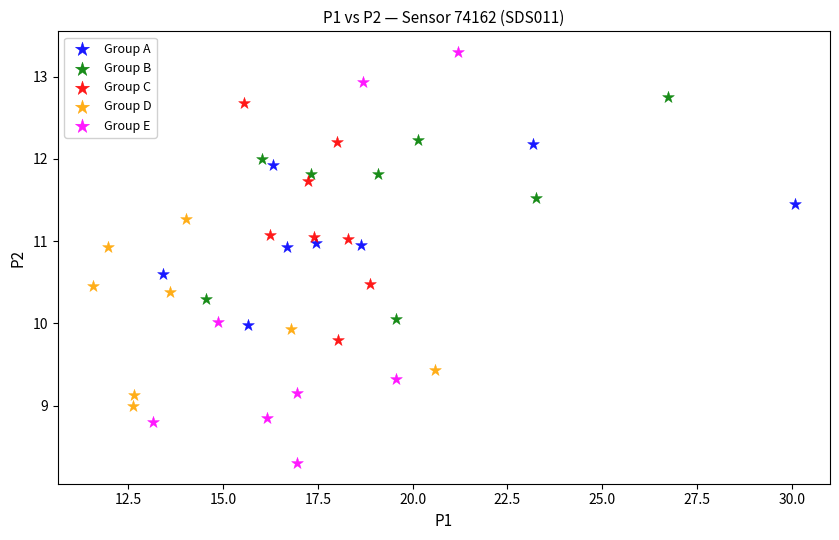

Which series reaches the minimum Y coordinate?

Group E